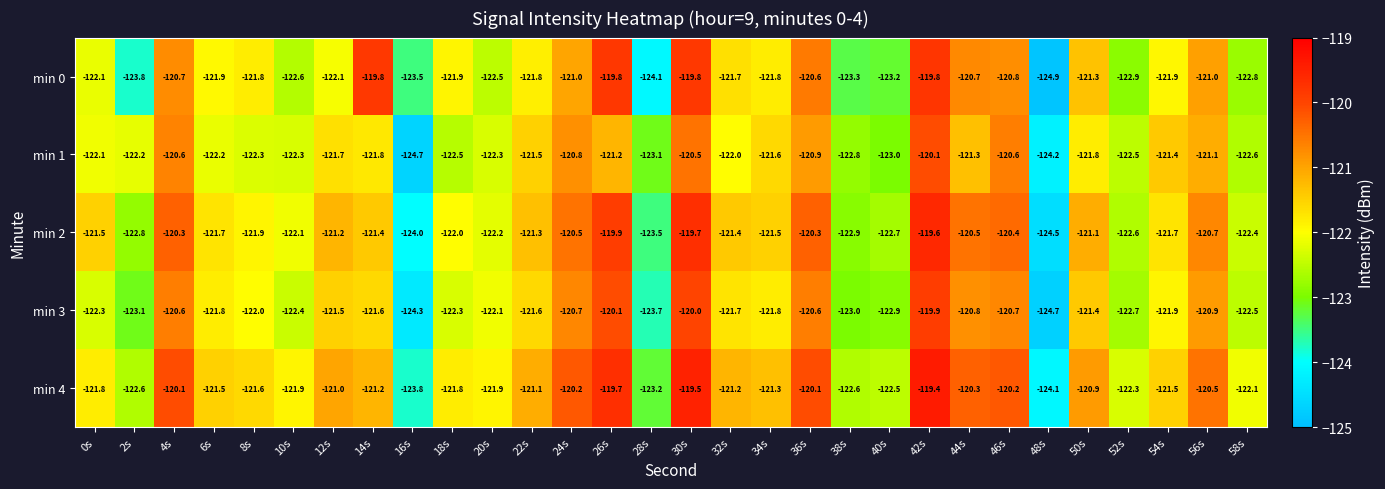

What is the sum of the min 1 values at 12s and 10s?

-244.0